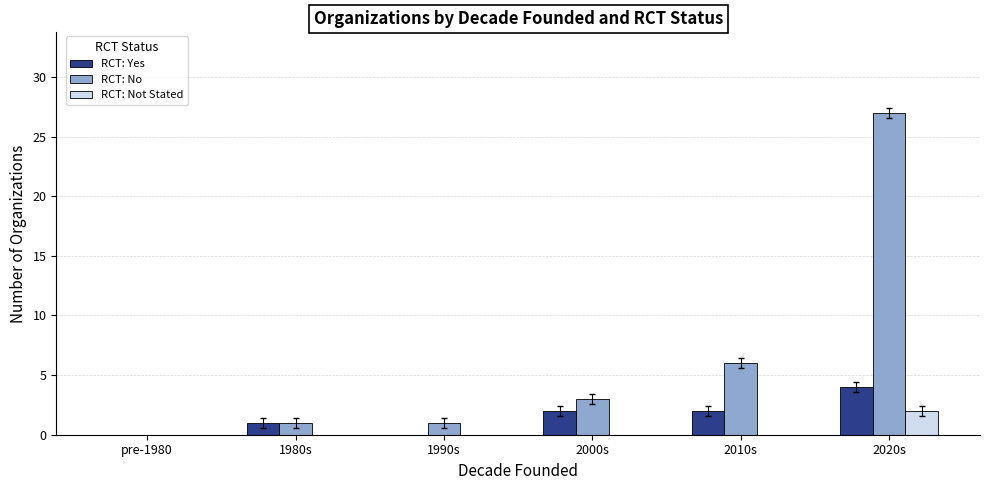

Between pre-1980 and 2000s, which series saw the biggest shift?

RCT: No